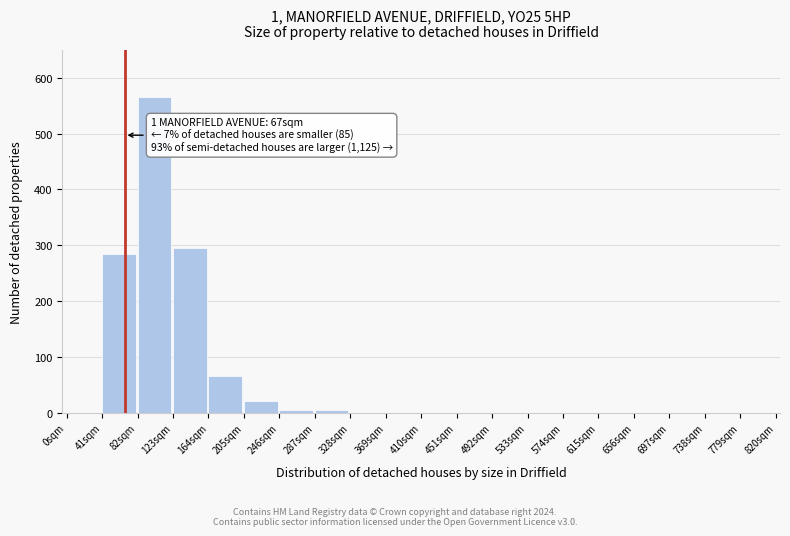

Reading right to left, what are all the values shown in this chart?

779sqm=0	738sqm=0	697sqm=0	656sqm=0	615sqm=0	574sqm=0	533sqm=0	492sqm=0	451sqm=0	410sqm=0	369sqm=0	328sqm=0	287sqm=5	246sqm=5	205sqm=20	164sqm=65	123sqm=295	82sqm=565	41sqm=285	0sqm=0